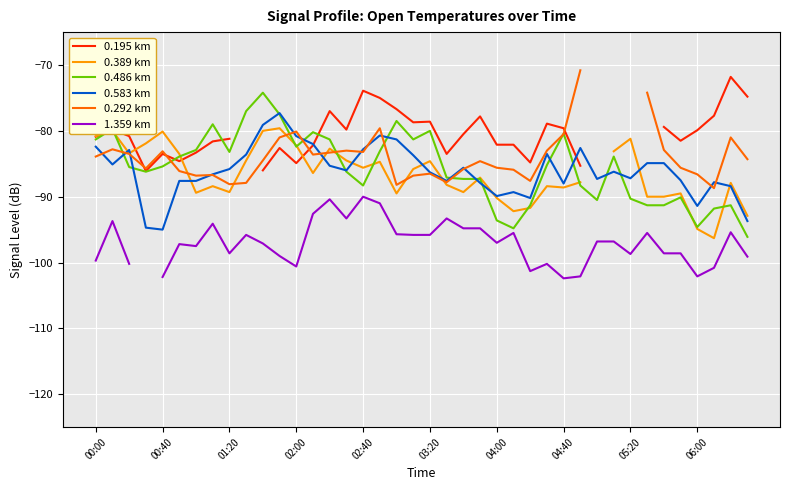

The 0.583 km series shows -91.4 at 06:00. True or false?

True